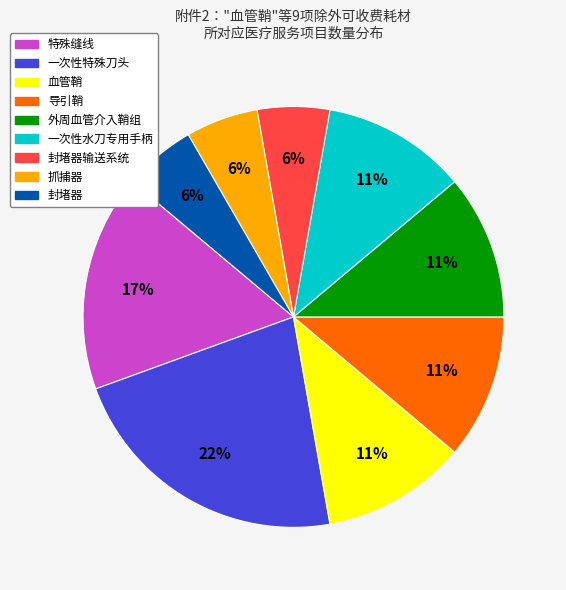

Is there a majority slice in this chart?

No